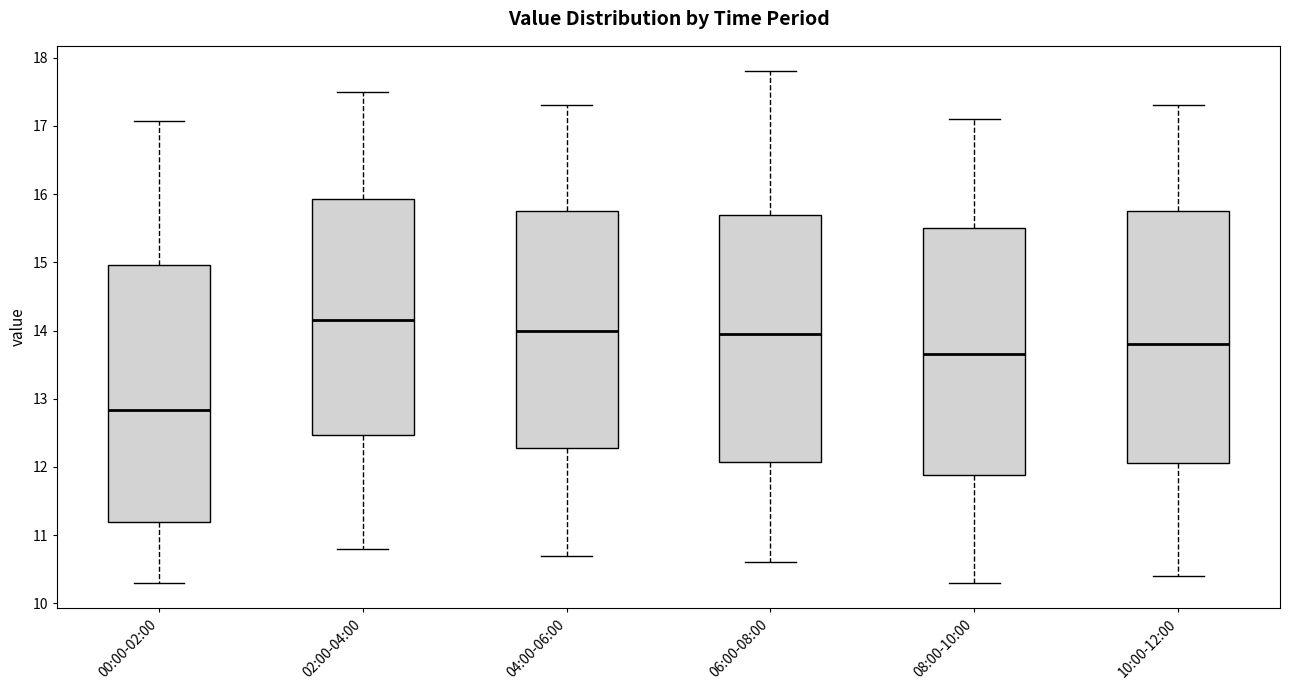

Reading left to right, read every box against the y-axis: the position of its median line, the range the box covers, and the ends of its whiskers. The values are not printed on the chart, so give them approximately, as read against the axis.

00:00-02:00: median 12.8, box 11.2 to 15.0, whiskers 10.3 to 17.1
02:00-04:00: median 14.2, box 12.5 to 15.9, whiskers 10.8 to 17.5
04:00-06:00: median 14.0, box 12.3 to 15.8, whiskers 10.7 to 17.3
06:00-08:00: median 14.0, box 12.1 to 15.7, whiskers 10.6 to 17.8
08:00-10:00: median 13.7, box 11.9 to 15.5, whiskers 10.3 to 17.1
10:00-12:00: median 13.8, box 12.1 to 15.8, whiskers 10.4 to 17.3